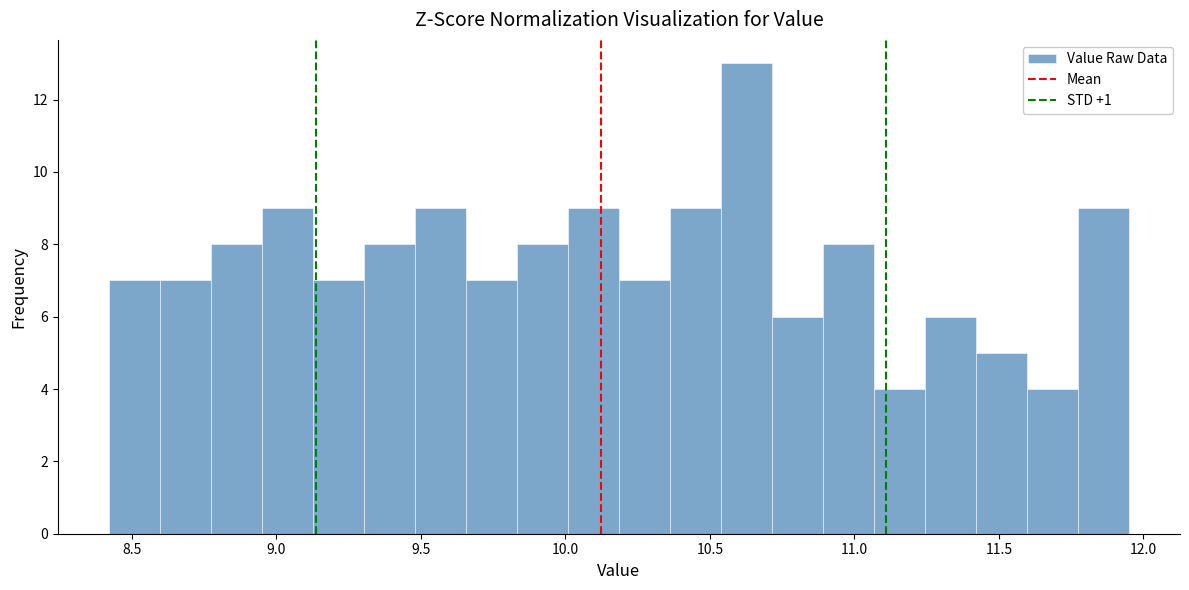

Read against the x-axis, roughly where is the centre of the tallest bar?

10.65